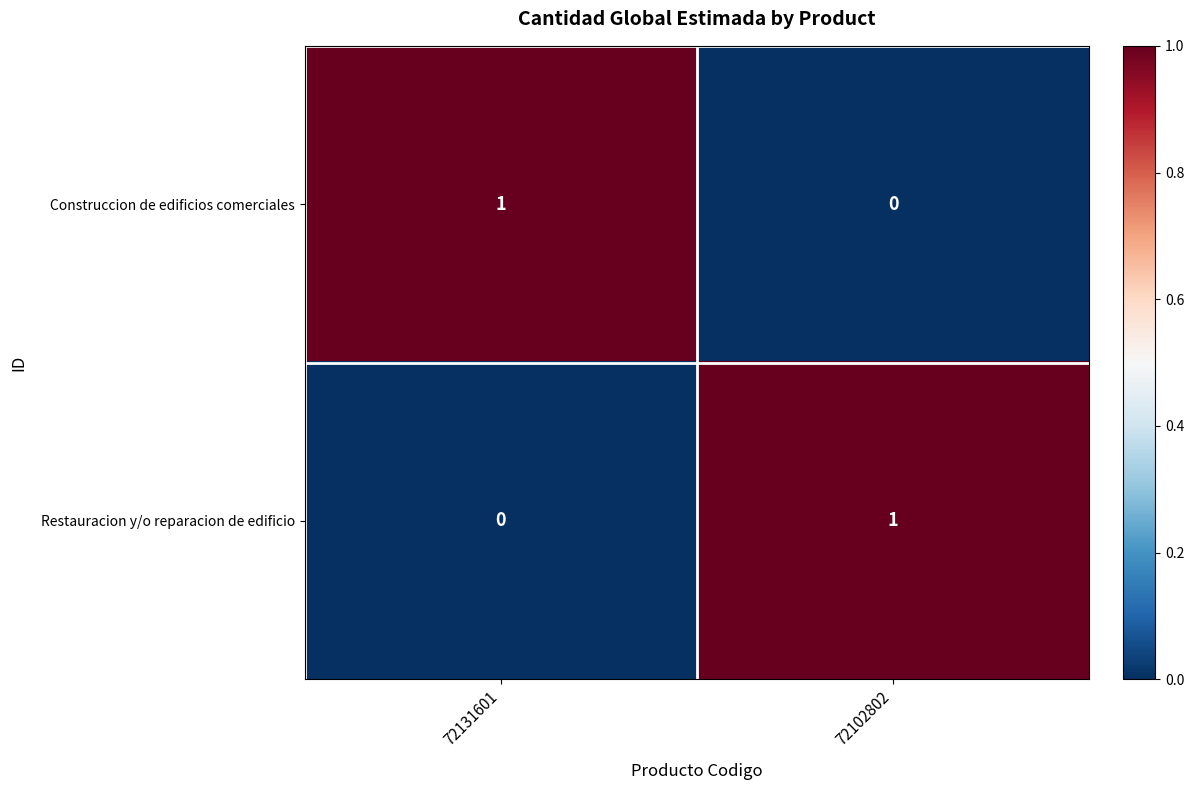

Reading left to right, transcribe all the data shown in this chart.

Construccion de edificios comerciales: 72131601=1	72102802=0
Restauracion y/o reparacion de edificio: 72131601=0	72102802=1